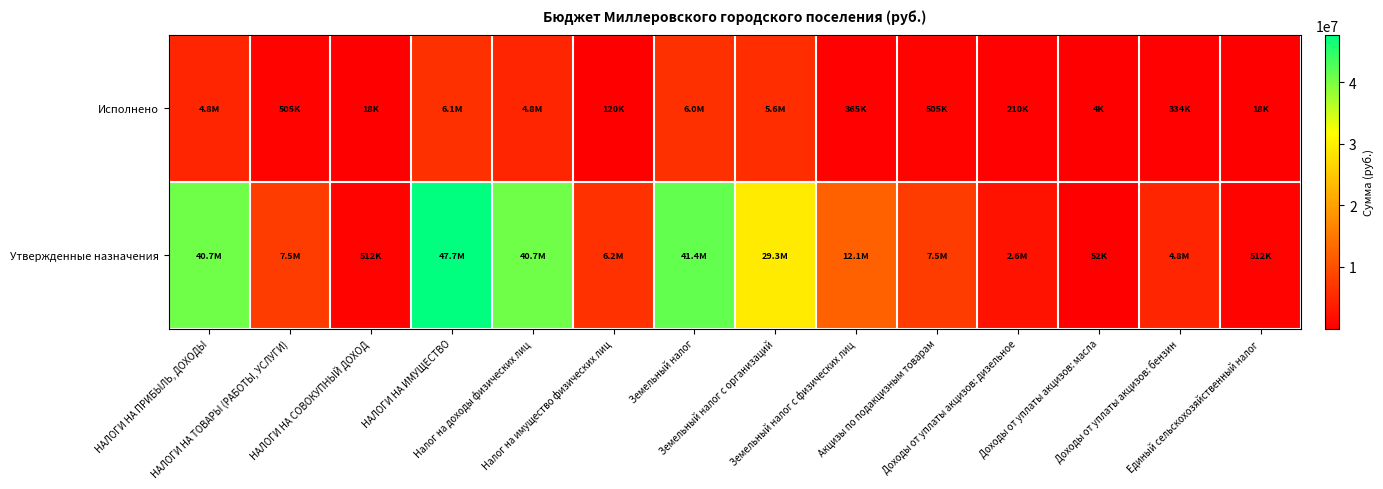

Reading right to left, what are all the values shown in this chart?

Исполнено: Единый сельскохозяйственный налог=18219.5	Доходы от уплаты акцизов: бензин=334220.3	Доходы от уплаты акцизов: масла=4270.3	Доходы от уплаты акцизов: дизельное=210225.8	Акцизы по подакцизным товарам=504906.8	Земельный налог с физических лиц=365258.8	Земельный налог с организаций=5624318.2	Земельный налог=5989577.0	Налог на имущество физических лиц=120095.8	Налог на доходы физических лиц=4798529.0	НАЛОГИ НА ИМУЩЕСТВО=6109672.8	НАЛОГИ НА СОВОКУПНЫЙ ДОХОД=18219.5	НАЛОГИ НА ТОВАРЫ (РАБОТЫ, УСЛУГИ)=504906.8	НАЛОГИ НА ПРИБЫЛЬ, ДОХОДЫ=4798529.0
Утвержденные назначения: Единый сельскохозяйственный налог=512000.0	Доходы от уплаты акцизов: бензин=4805200.0	Доходы от уплаты акцизов: масла=52400.0	Доходы от уплаты акцизов: дизельное=2599500.0	Акцизы по подакцизным товарам=7457100.0	Земельный налог с физических лиц=12142200.0	Земельный налог с организаций=29293200.0	Земельный налог=41435400.0	Налог на имущество физических лиц=6242000.0	Налог на доходы физических лиц=40731300.0	НАЛОГИ НА ИМУЩЕСТВО=47677400.0	НАЛОГИ НА СОВОКУПНЫЙ ДОХОД=512000.0	НАЛОГИ НА ТОВАРЫ (РАБОТЫ, УСЛУГИ)=7457100.0	НАЛОГИ НА ПРИБЫЛЬ, ДОХОДЫ=40731300.0